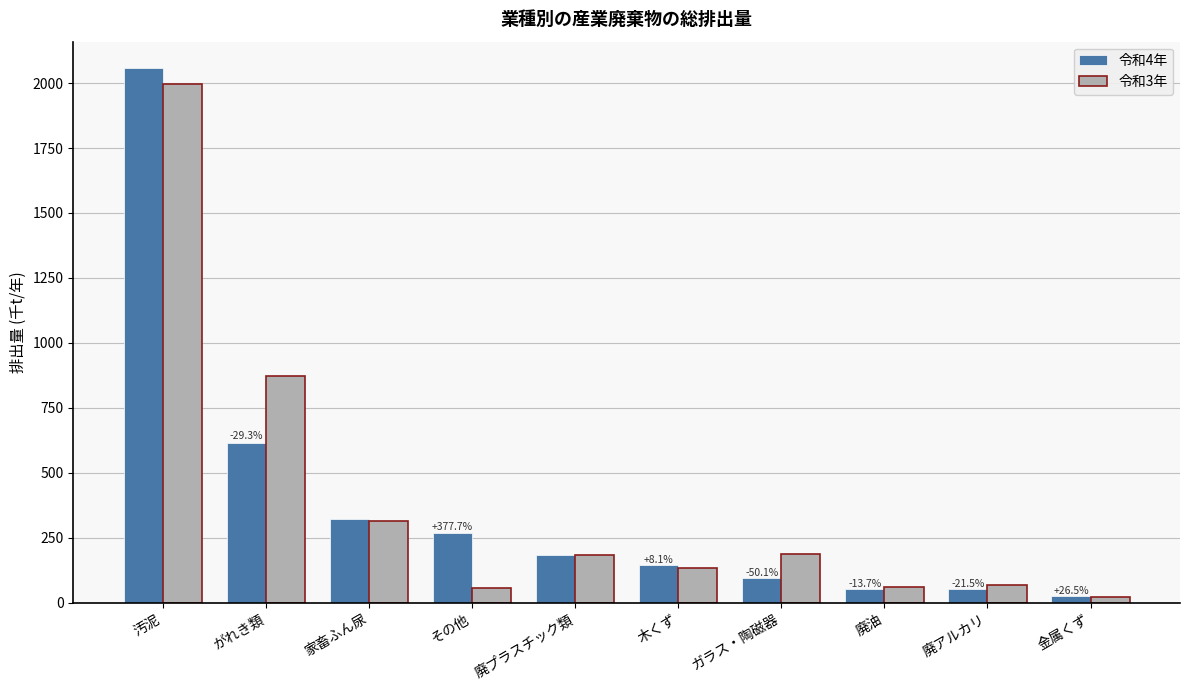

What is the sum of all 令和3年 values?

3891.8